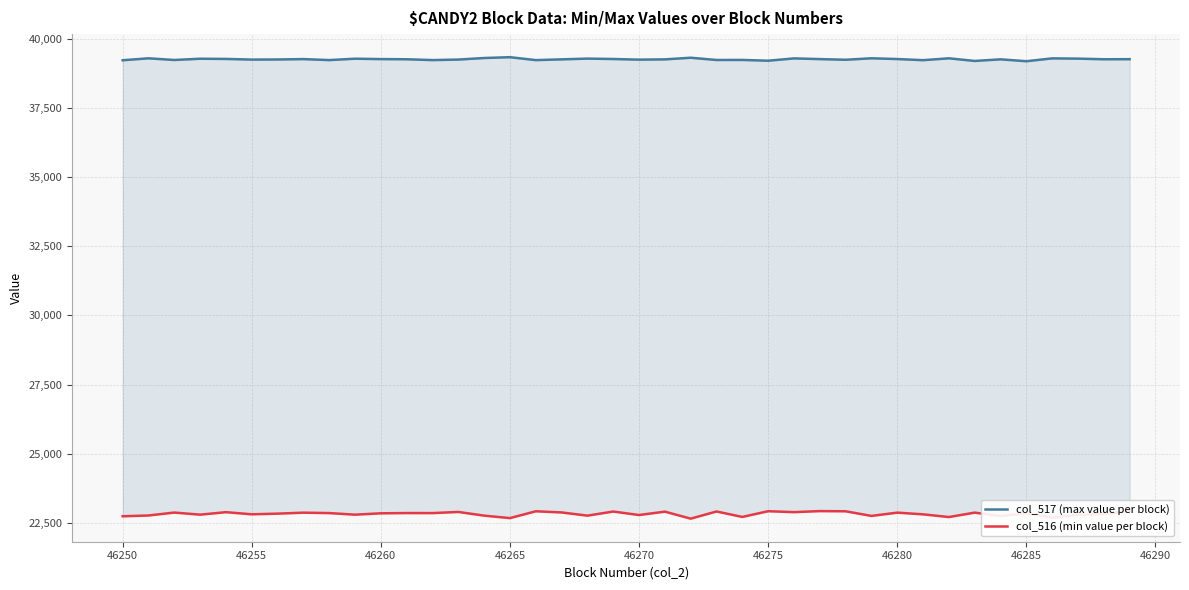

What is the average value of the col_516 (min value per block) series?

22835